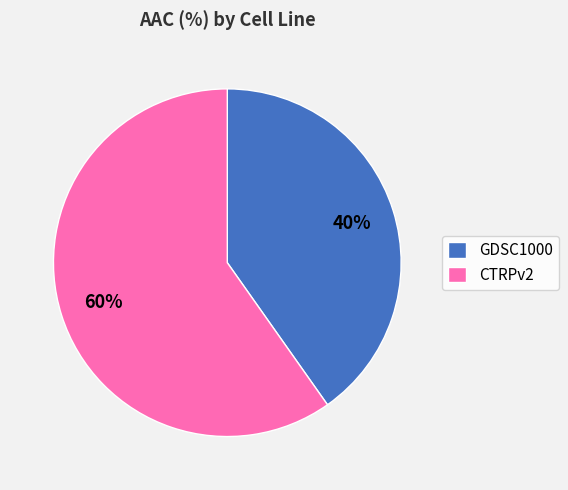

To the nearest percent, what percentage of the pie is CTRPv2?

60%